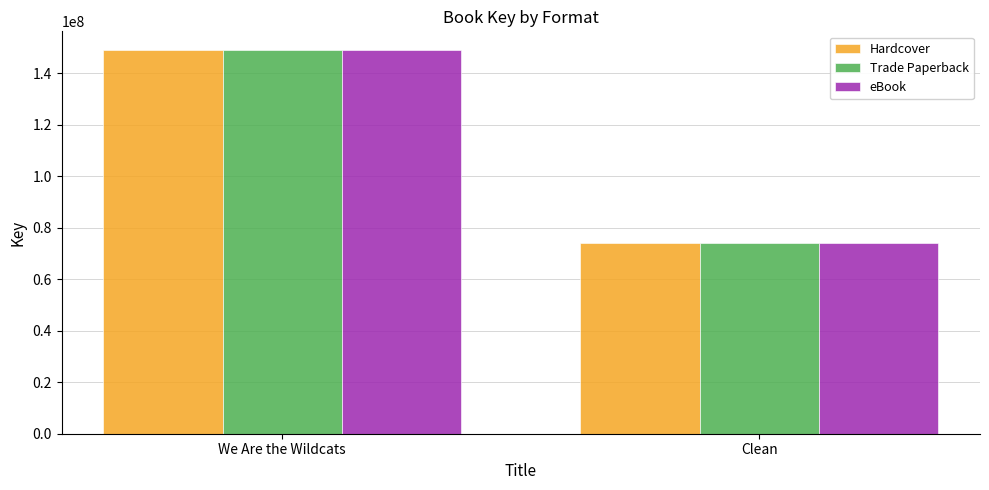

Count the Trade Paperback values in the range 73979080 to 148898772.

2